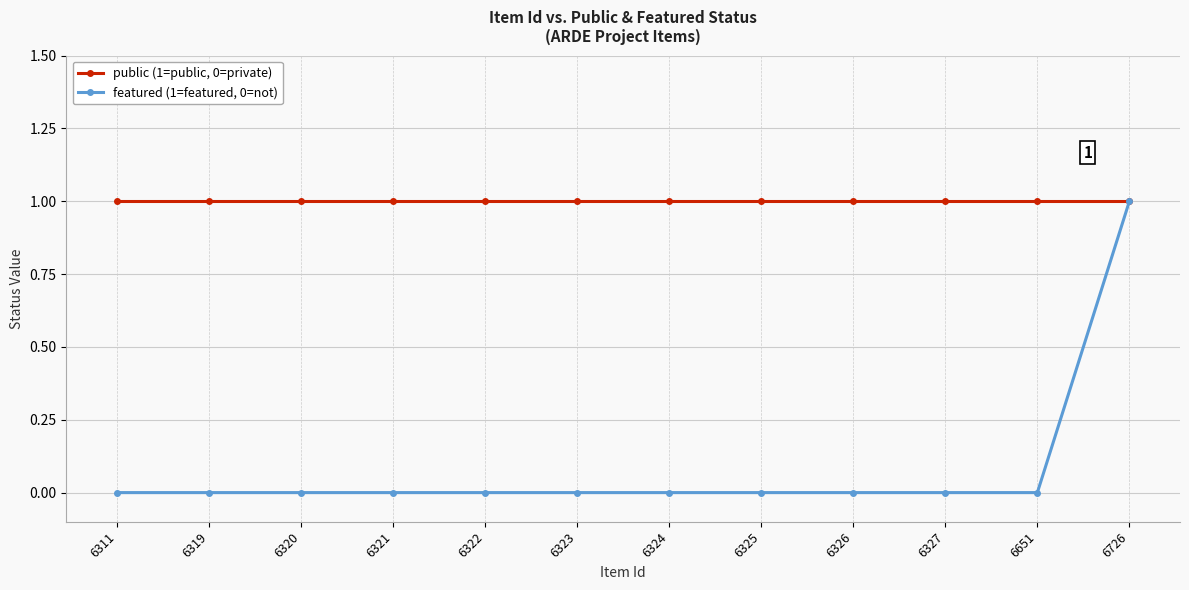

Which series has the widest spread of values?

featured (1=featured, 0=not)